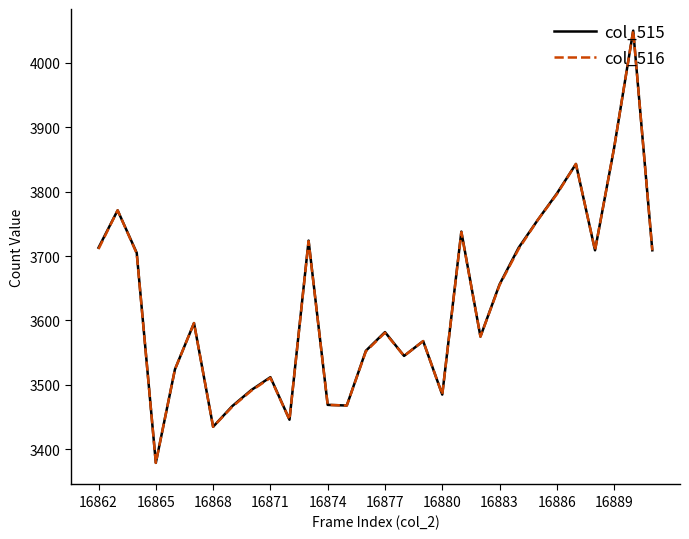

What is the maximum value for col_515?

4050